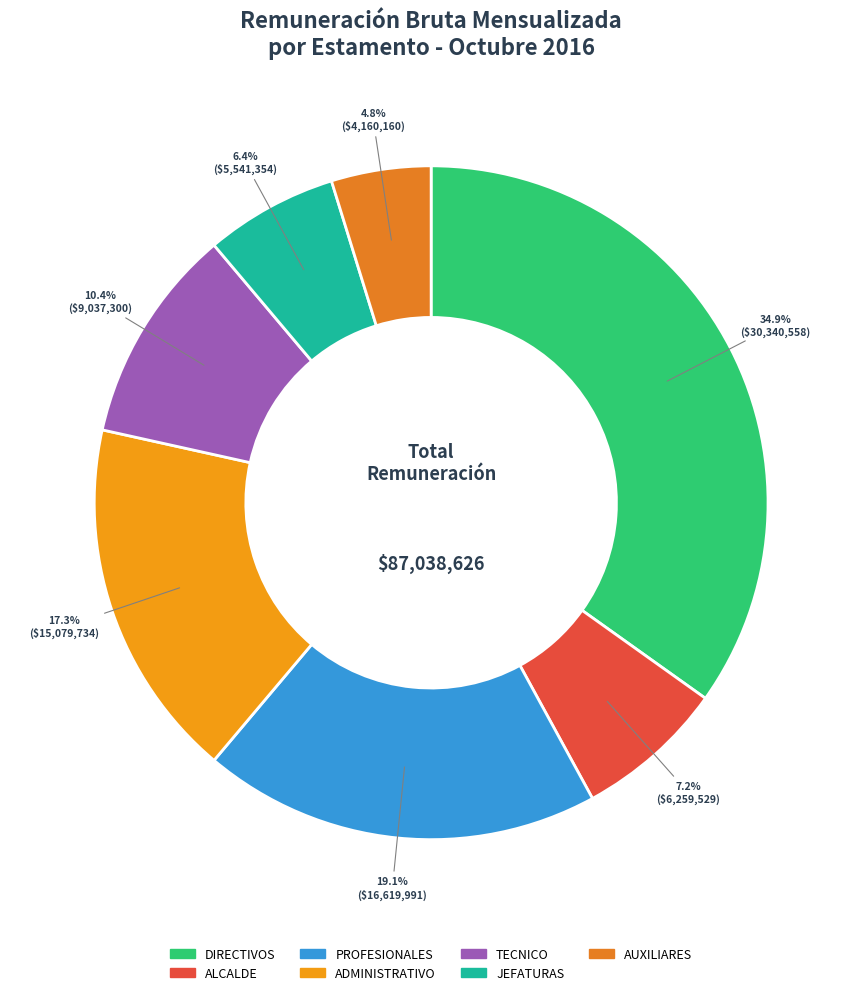

Which category has the smallest portion of the pie?

AUXILIARES